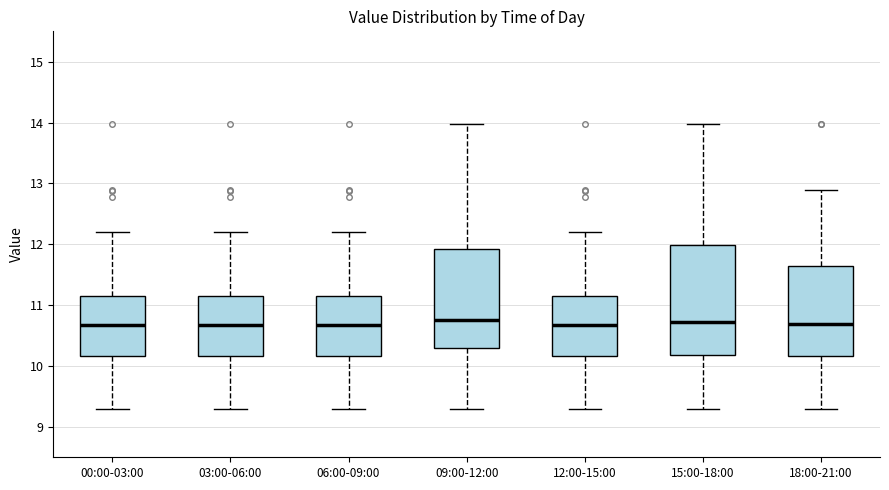

Which box is the tallest, from its lower edge to its upper edge?

15:00-18:00